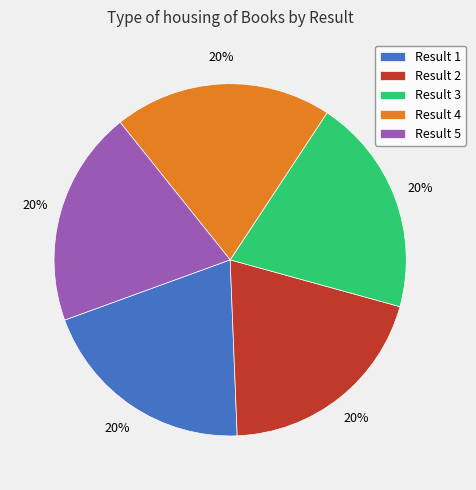

Does any single category account for the majority?

No